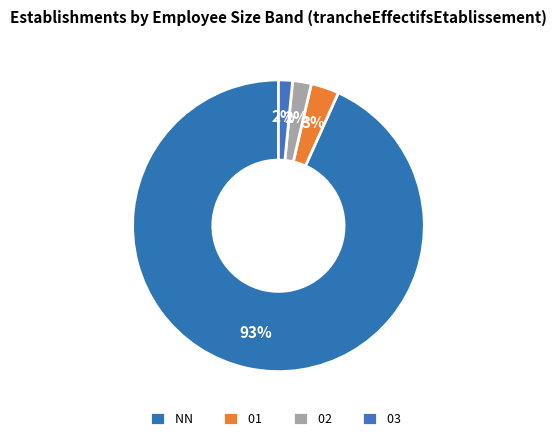

How many slices are in this pie chart?

4